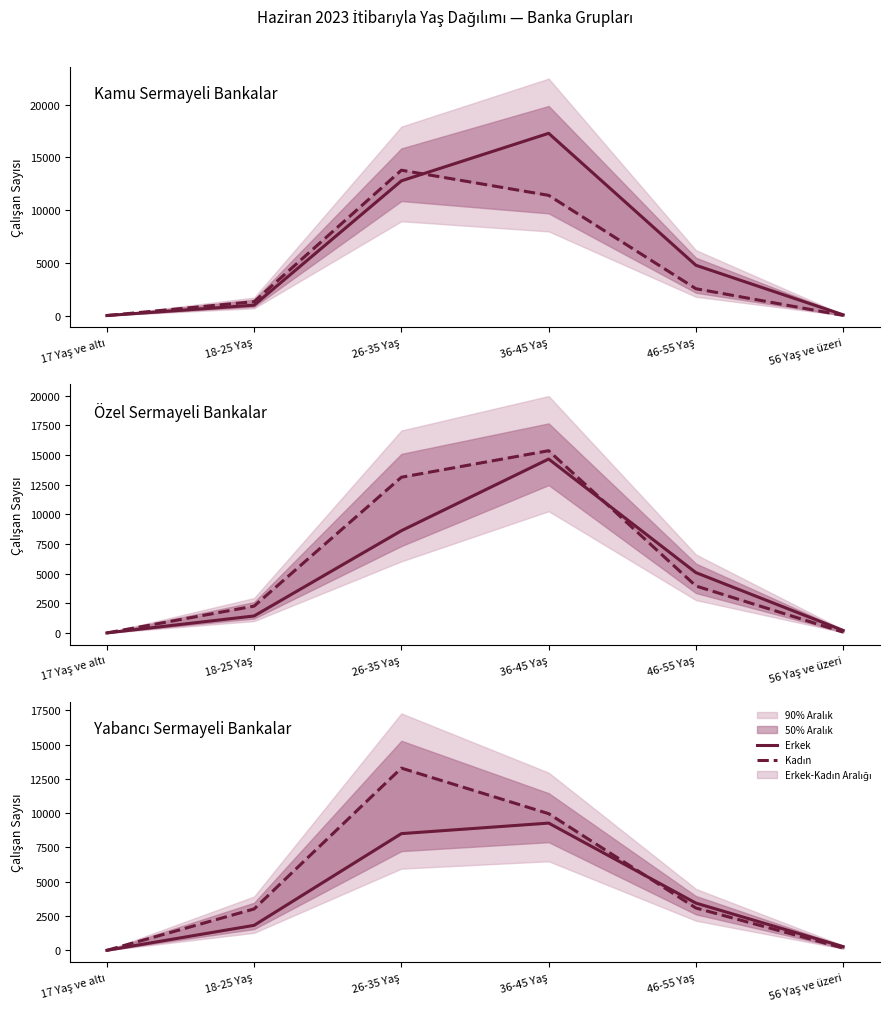

Which series has the widest spread of values?

Kadın